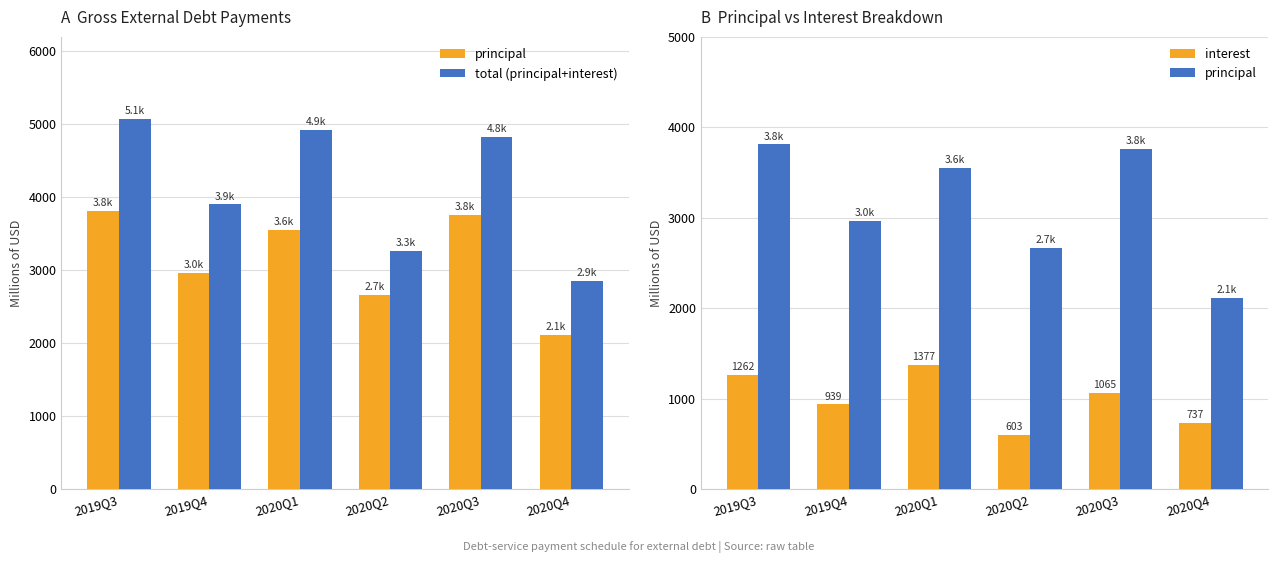

Which series has the largest range (max minus min)?

total (principal+interest)